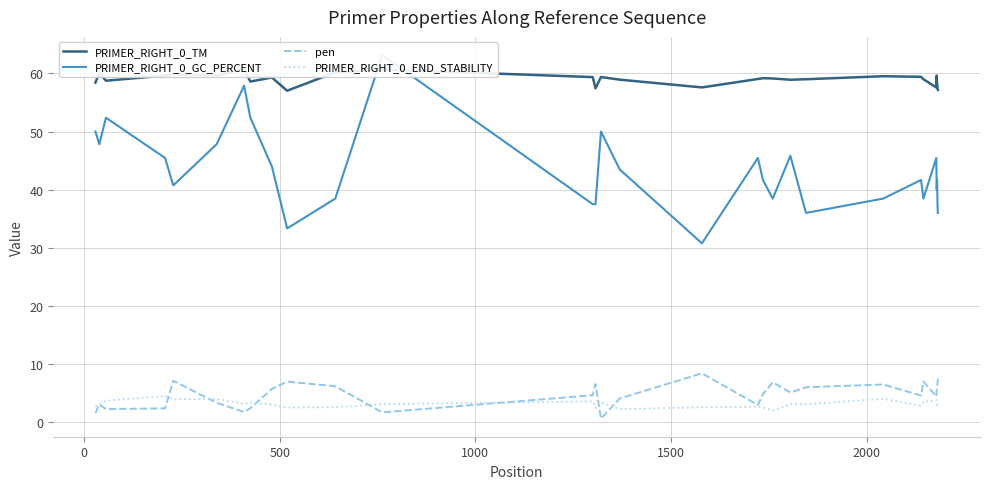

What is the highest value of the pen series?

8.4